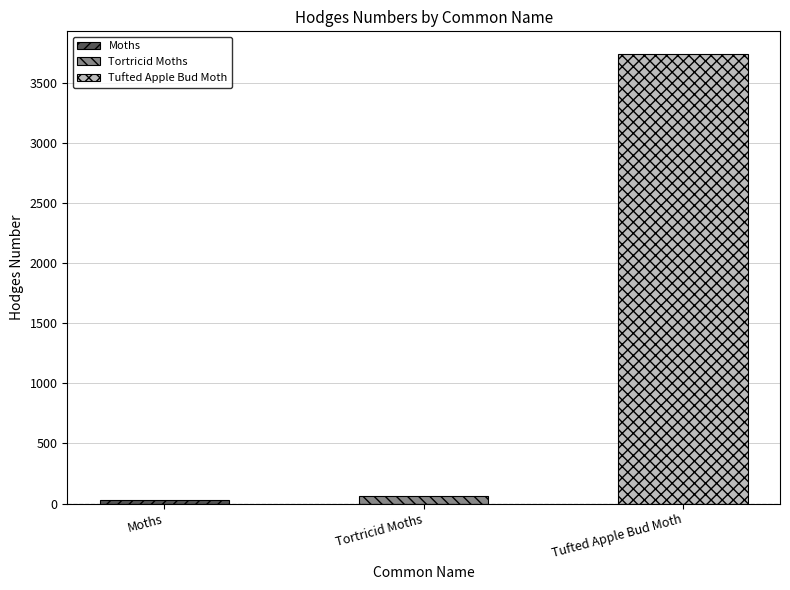

Reading right to left, list all the values displayed in this chart.

Tufted Apple Bud Moth=3740.0	Tortricid Moths=62.1	Moths=29.0